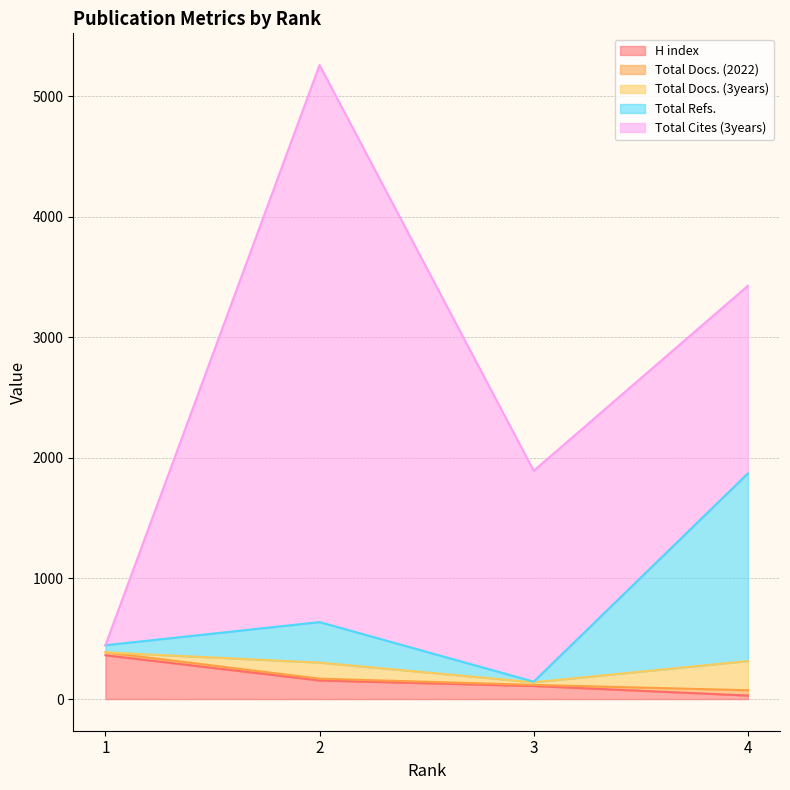

What are all the series names shown in the legend?

H index, Total Docs. (2022), Total Docs. (3years), Total Refs., Total Cites (3years)